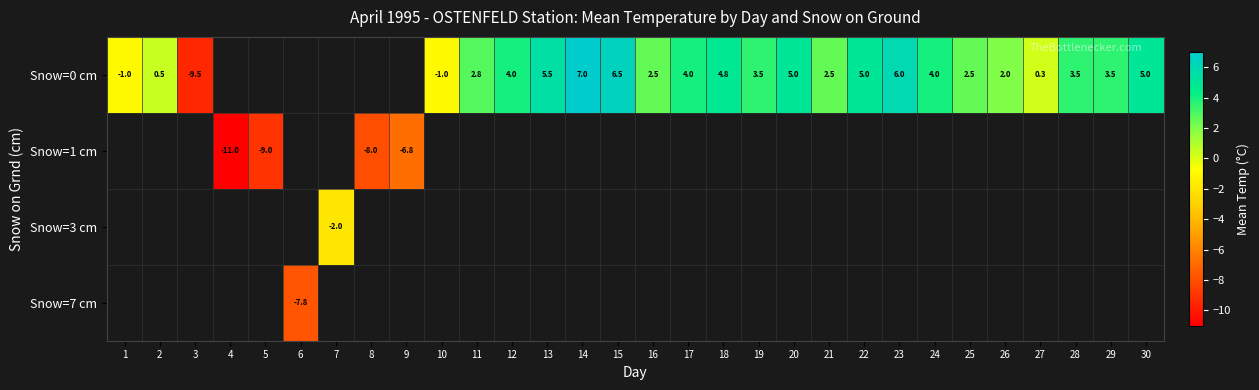

Which category has the highest value across all series?

14